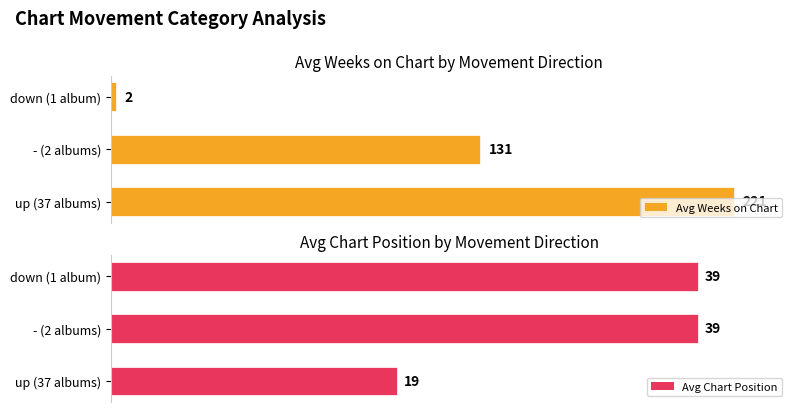

Where is Avg Weeks on Chart nearest to the value 111?

- (2 albums)